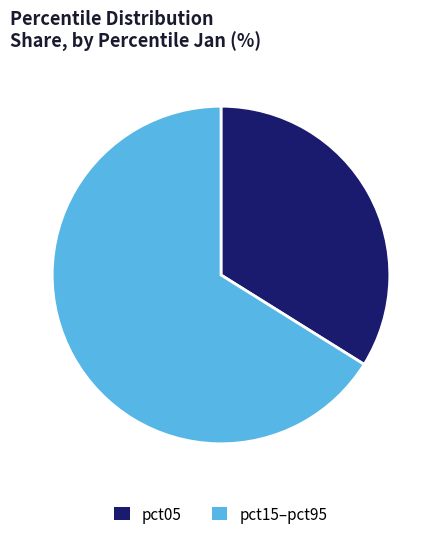

Does pct05 account for over 50% of the chart?

No